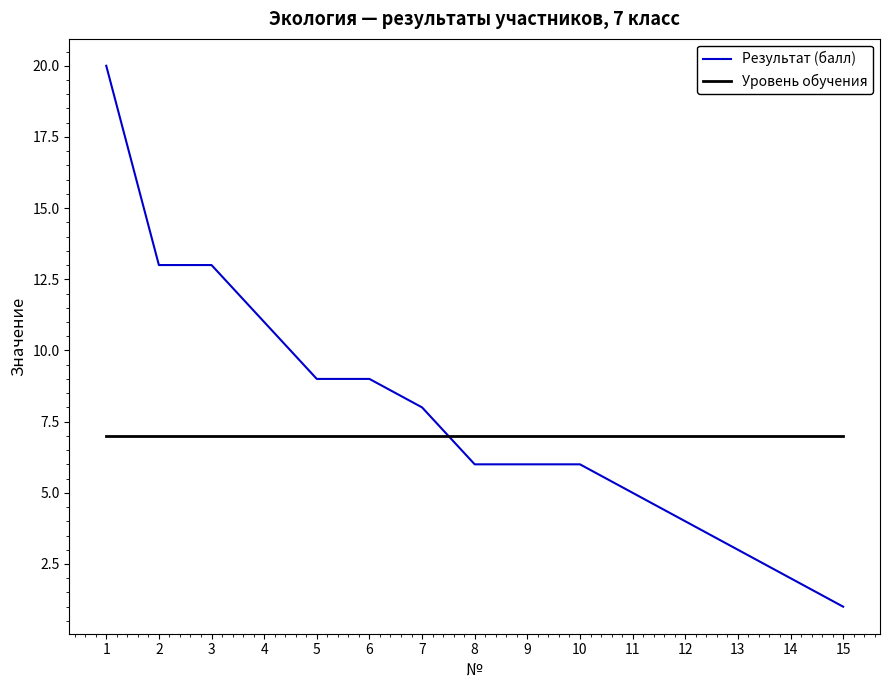

What is the maximum value shown in the chart?

20